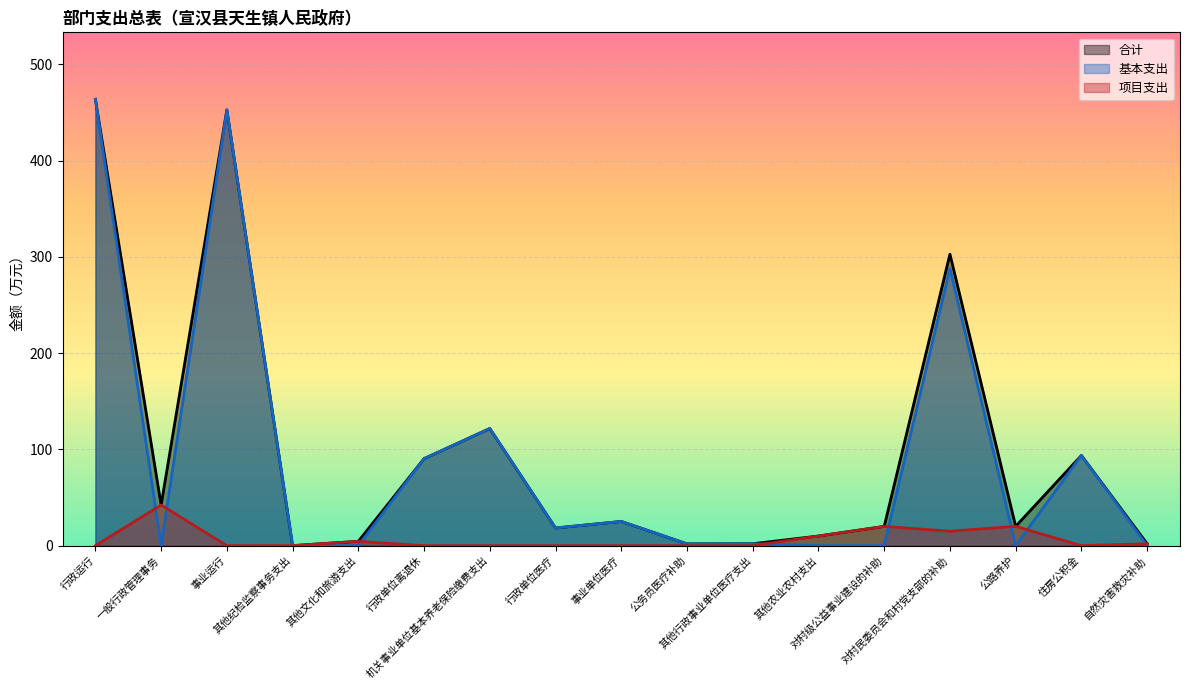

List the series in order of their peak value, lowest first.

项目支出, 合计, 基本支出